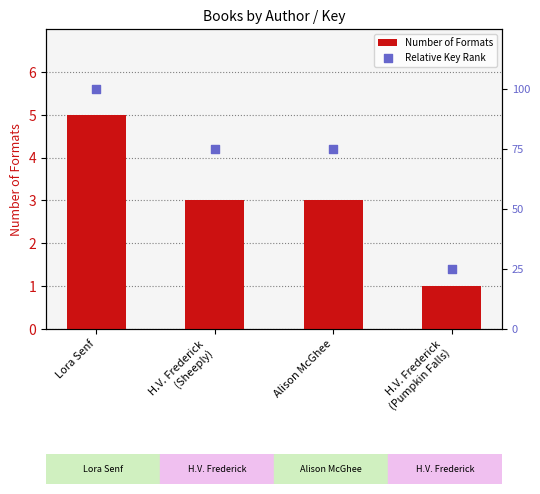

Which series reaches the minimum Y coordinate?

Number of Formats